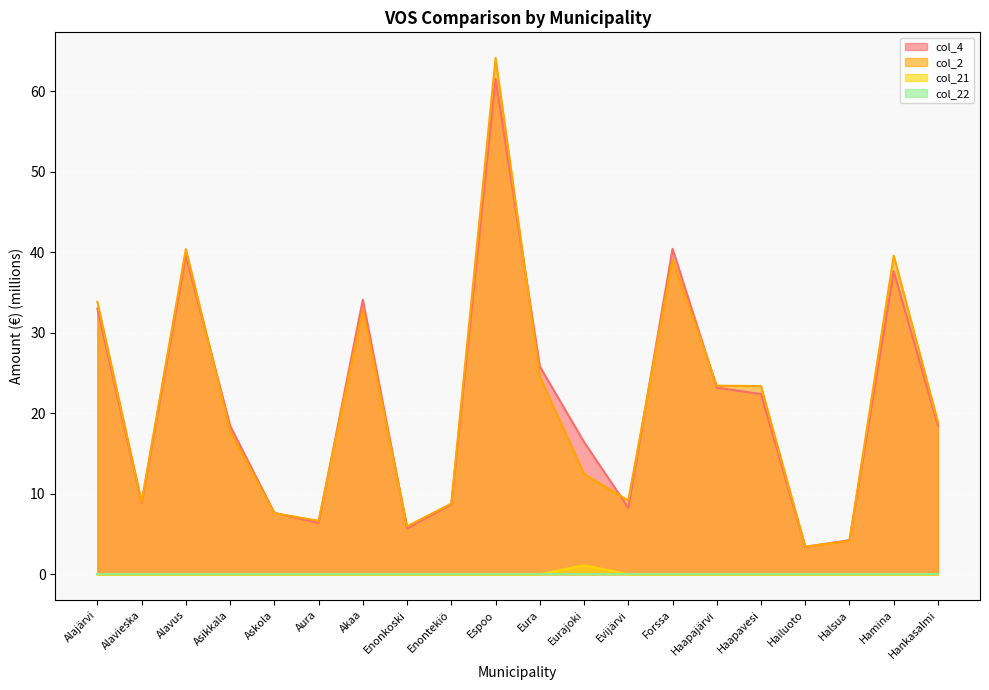

Count the number of data series in this chart.

4